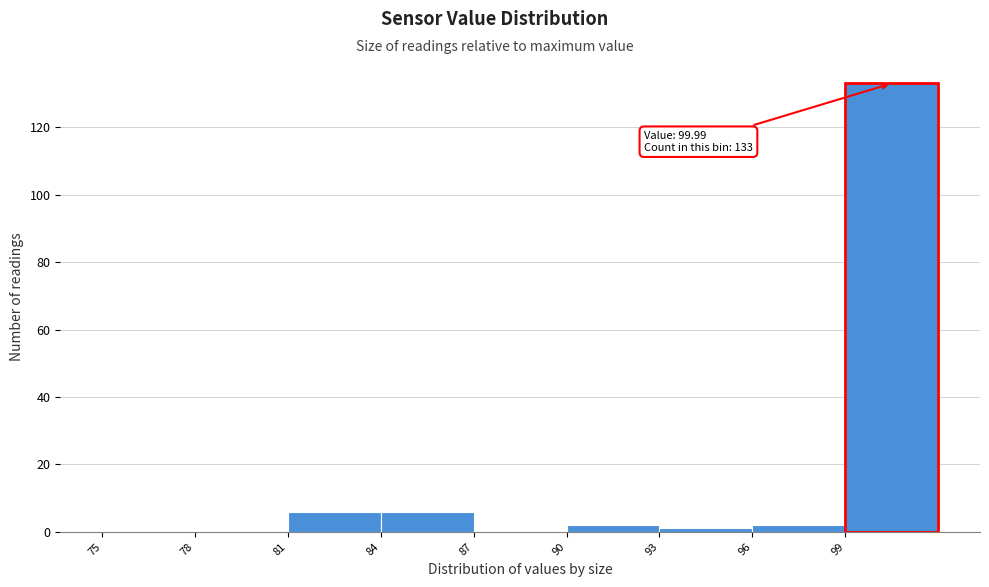

Over which range of the x-axis is the bar tallest?

99 to 102